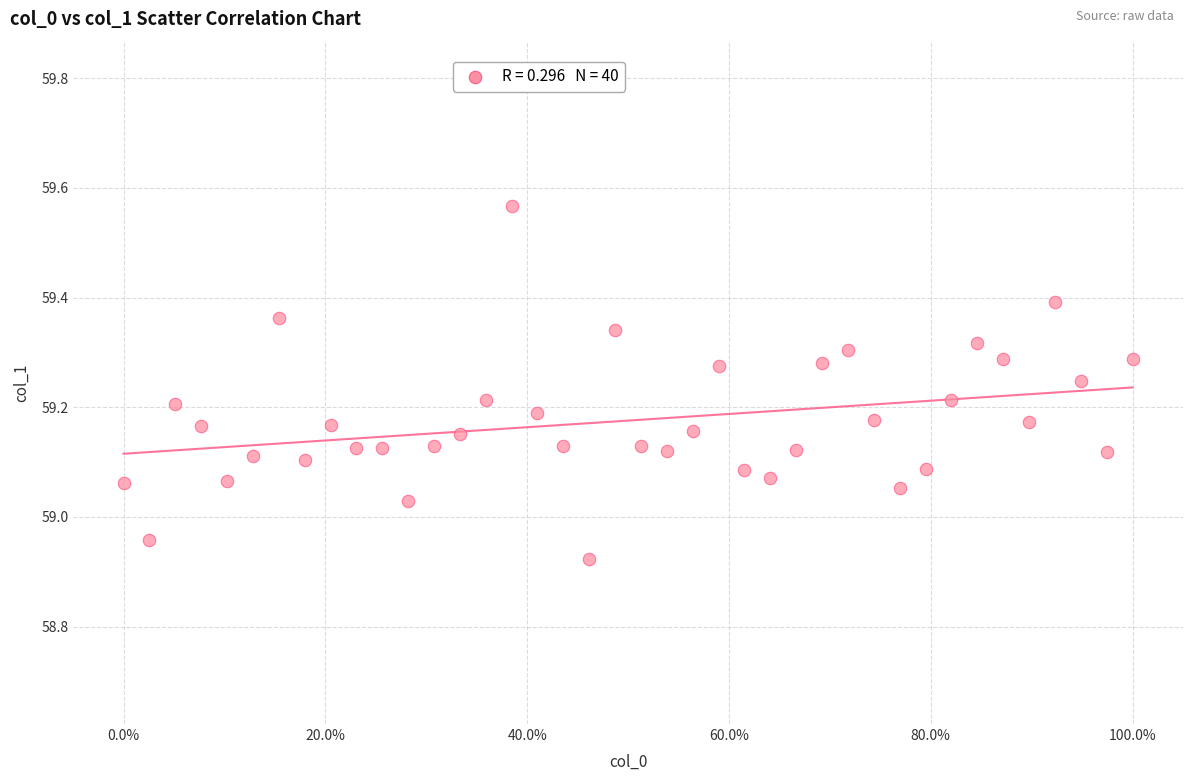

What is the range of X values (max minus min)?

1.0